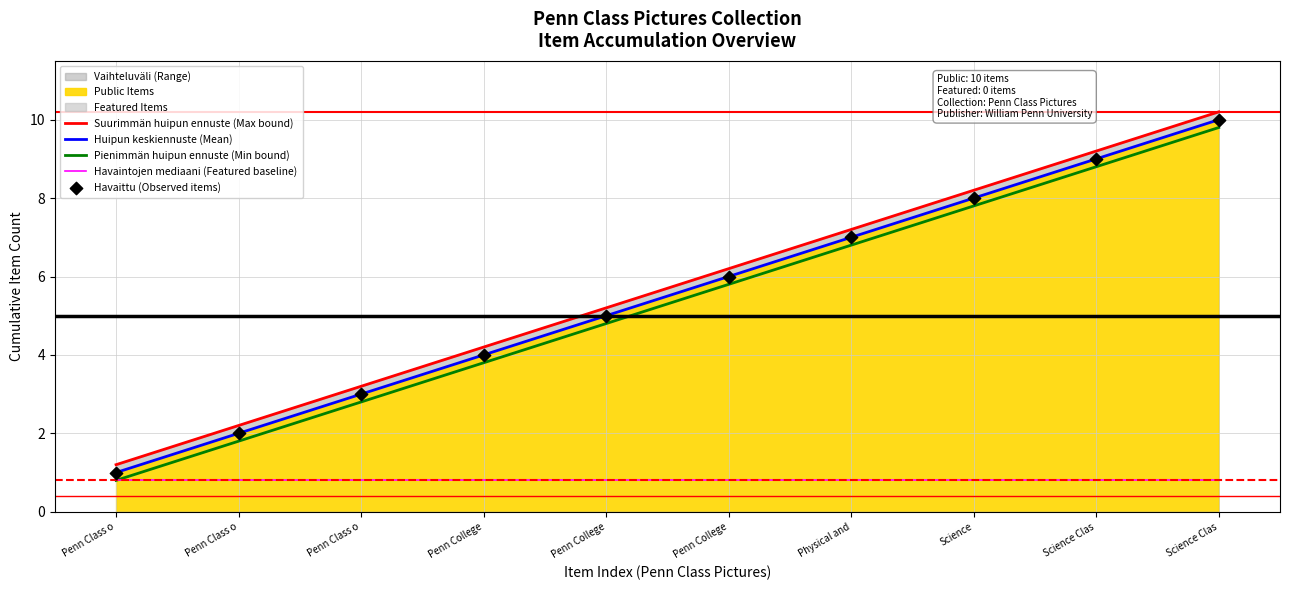

Is the value of Huipun keskiennuste (Mean) at Penn Class o greater than the value of Pienimmän huipun ennuste (Min bound) at Penn Class o?

Yes